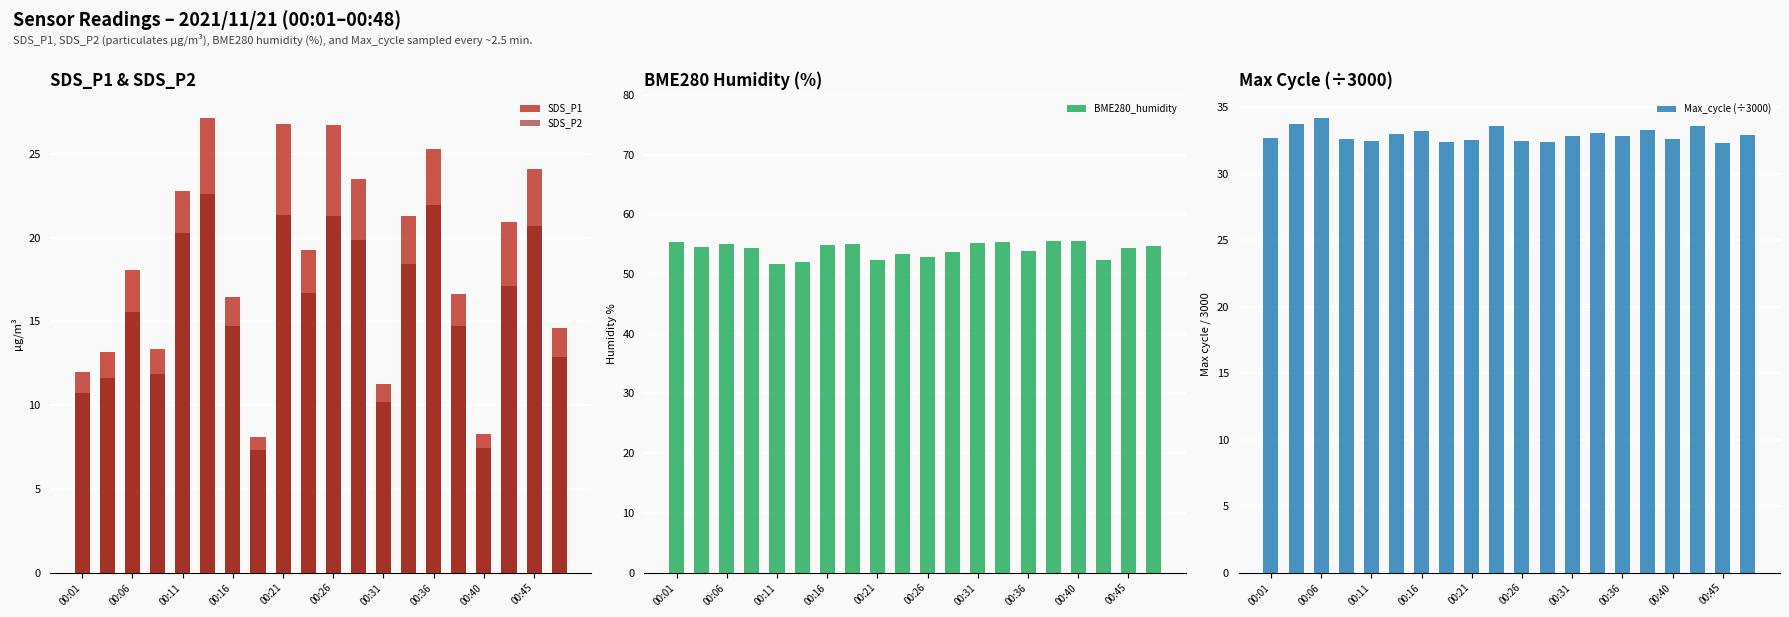

What is the average value of the BME280_humidity series?

54.1